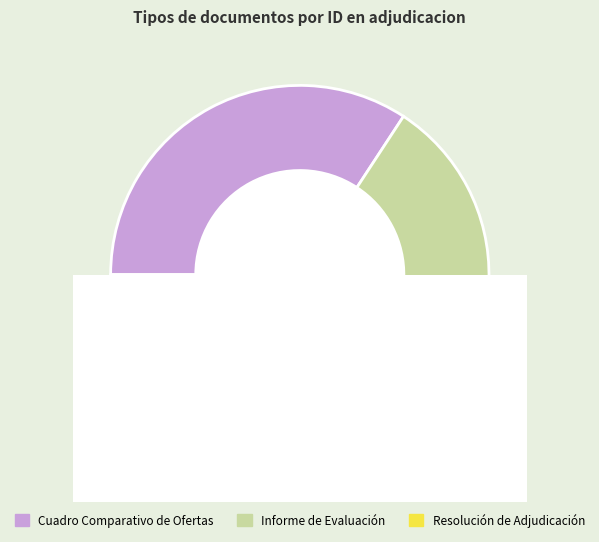

Approximately how many times larger is the value at Cuadro Comparativo de Ofertas compared to Resolución de Adjudicación?

1.0